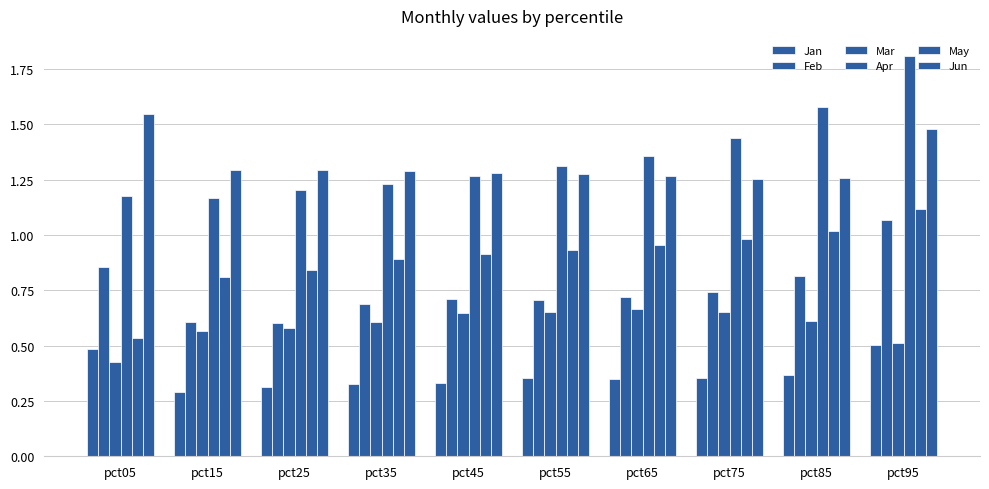

How many bars are there in total?

60